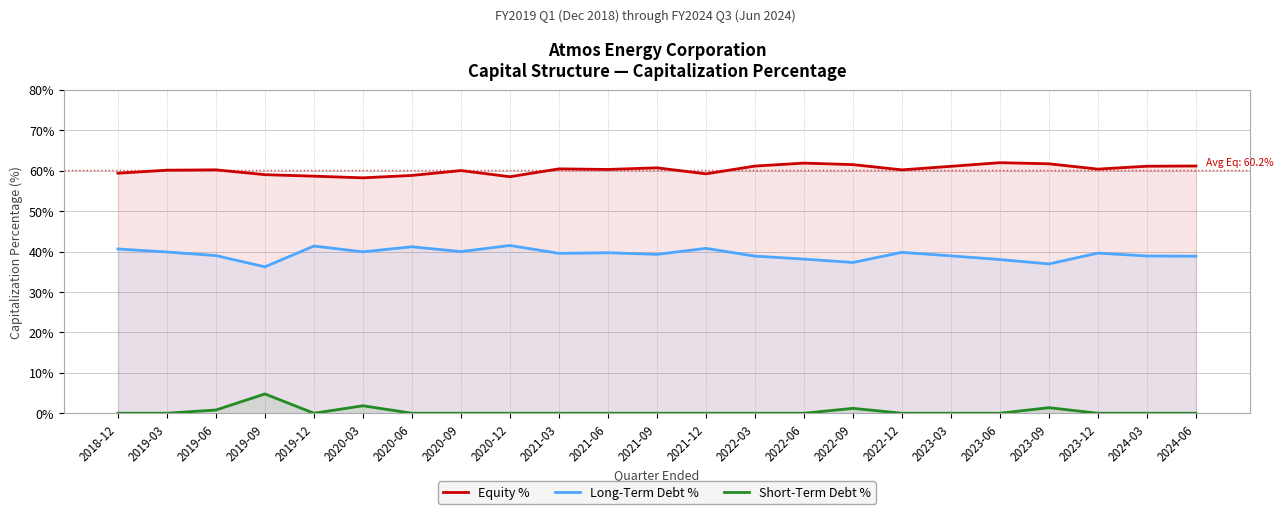

List the series in order of their overall mean, highest first.

Equity %, Long-Term Debt %, Short-Term Debt %